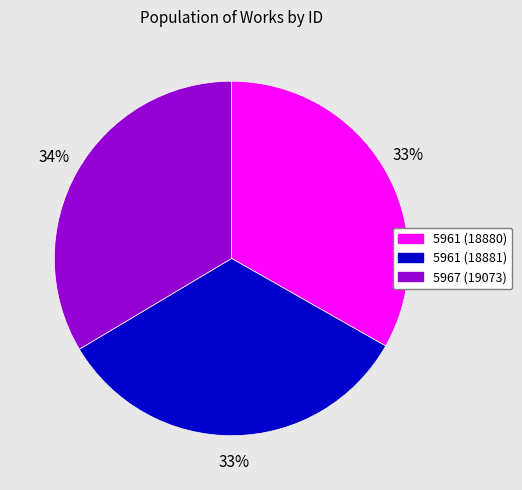

Is it true that 5967 (19073) is 27% of the pie?

False